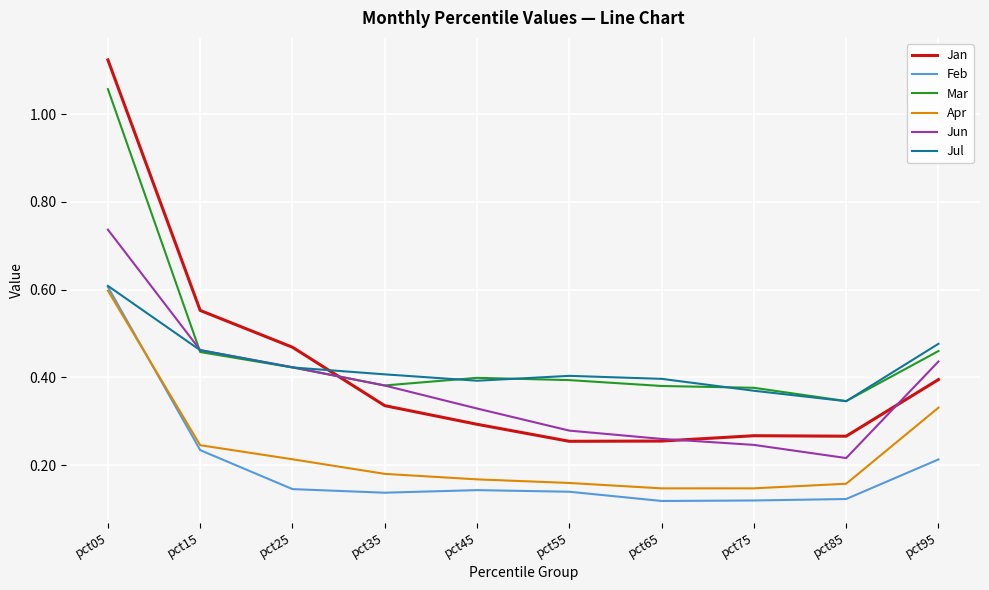

How many lines are shown in the chart?

6